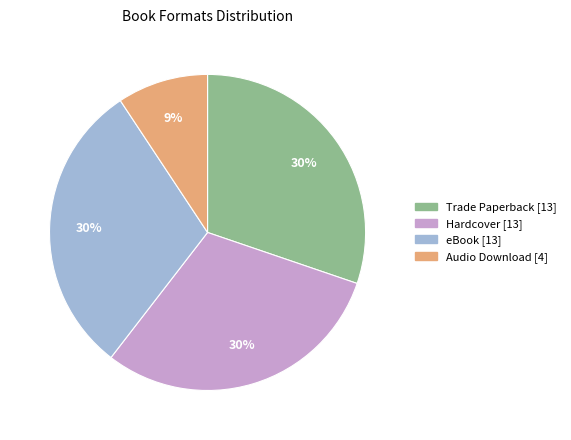

Approximately how many times larger is the value at Hardcover compared to eBook?

1.0